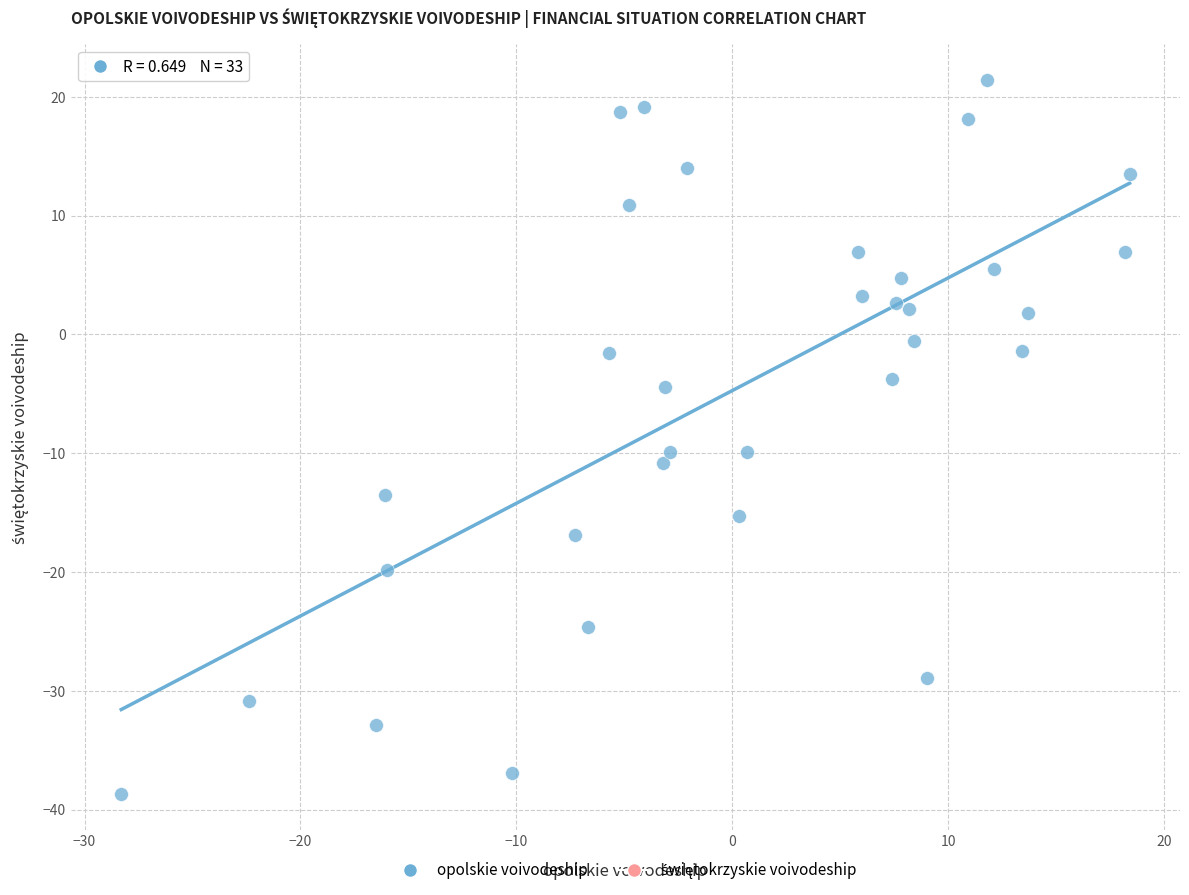

What is the range of Y values (max minus min)?

60.1